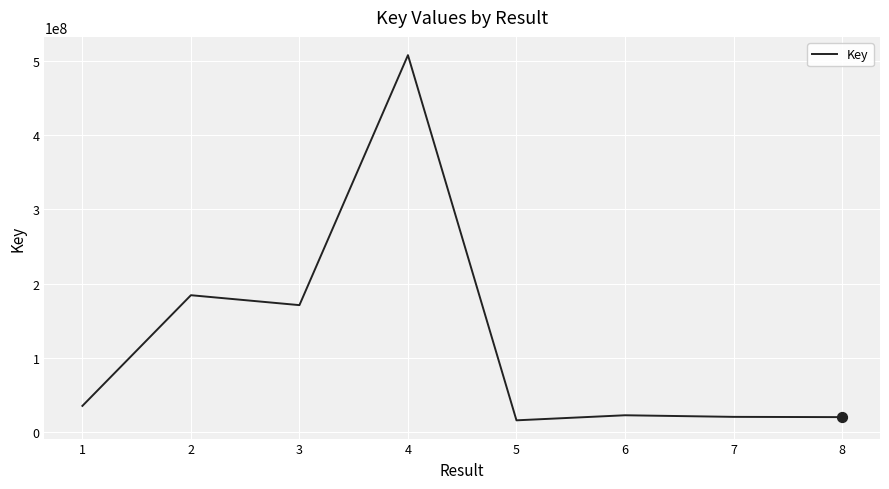

What is the change in value from 2 to 4?

+322981125